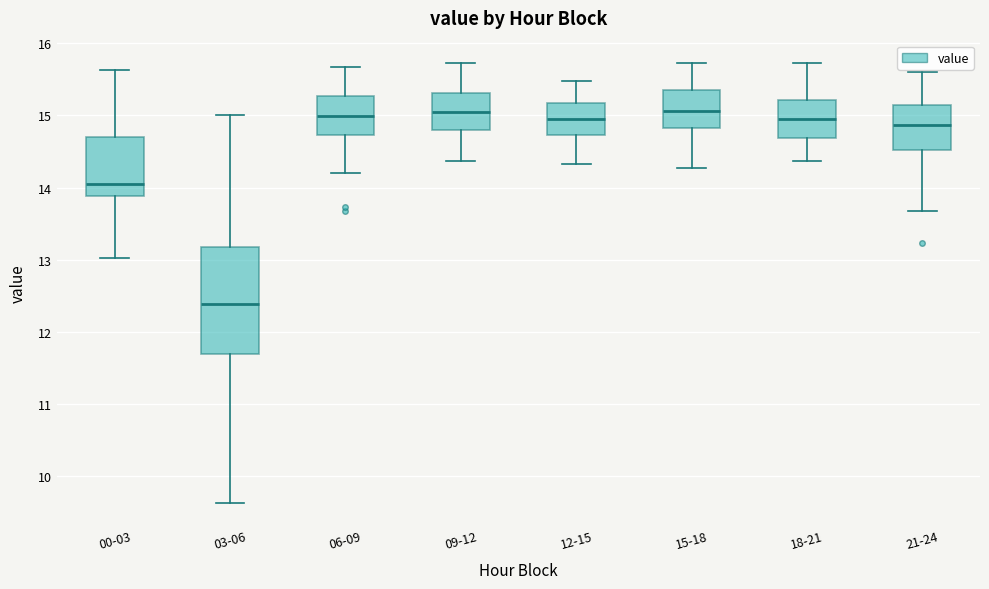

Reading left to right, transcribe this box plot: for each box, give where its median line is, the range the box spans, and where its two whiskers end, as read against the y-axis. The values are not printed on the chart, so give them approximately, as read against the axis.

00-03: median 14.1, box 13.9 to 14.7, whiskers 13.0 to 15.6
03-06: median 12.4, box 11.7 to 13.2, whiskers 9.6 to 15.0
06-09: median 15.0, box 14.7 to 15.3, whiskers 14.2 to 15.7
09-12: median 15.1, box 14.8 to 15.3, whiskers 14.4 to 15.7
12-15: median 15.0, box 14.7 to 15.2, whiskers 14.3 to 15.5
15-18: median 15.1, box 14.8 to 15.3, whiskers 14.3 to 15.7
18-21: median 15.0, box 14.7 to 15.2, whiskers 14.4 to 15.7
21-24: median 14.9, box 14.5 to 15.1, whiskers 13.7 to 15.6